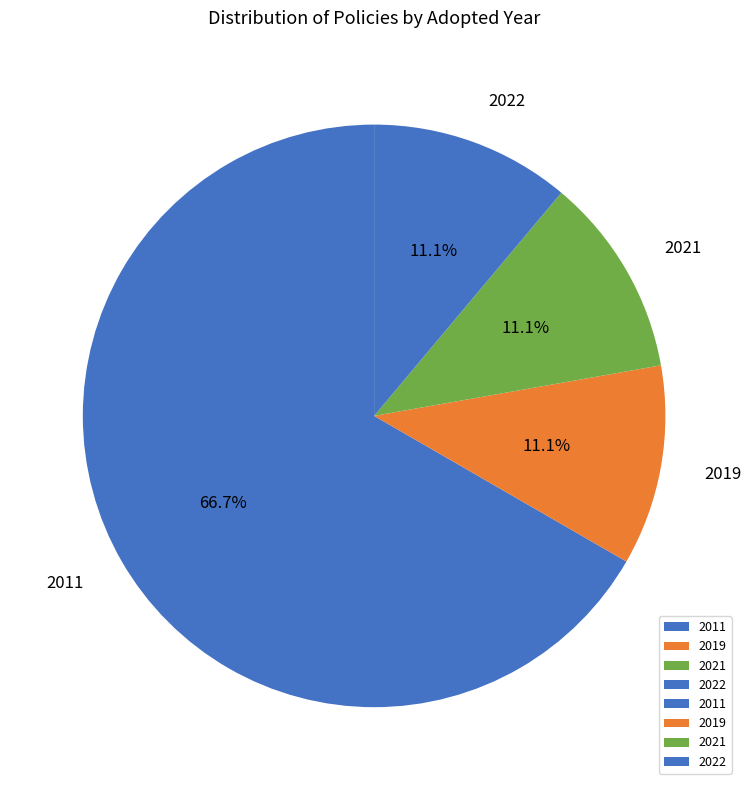

Approximately how many times larger is the value at 2022 compared to 2021?

1.0